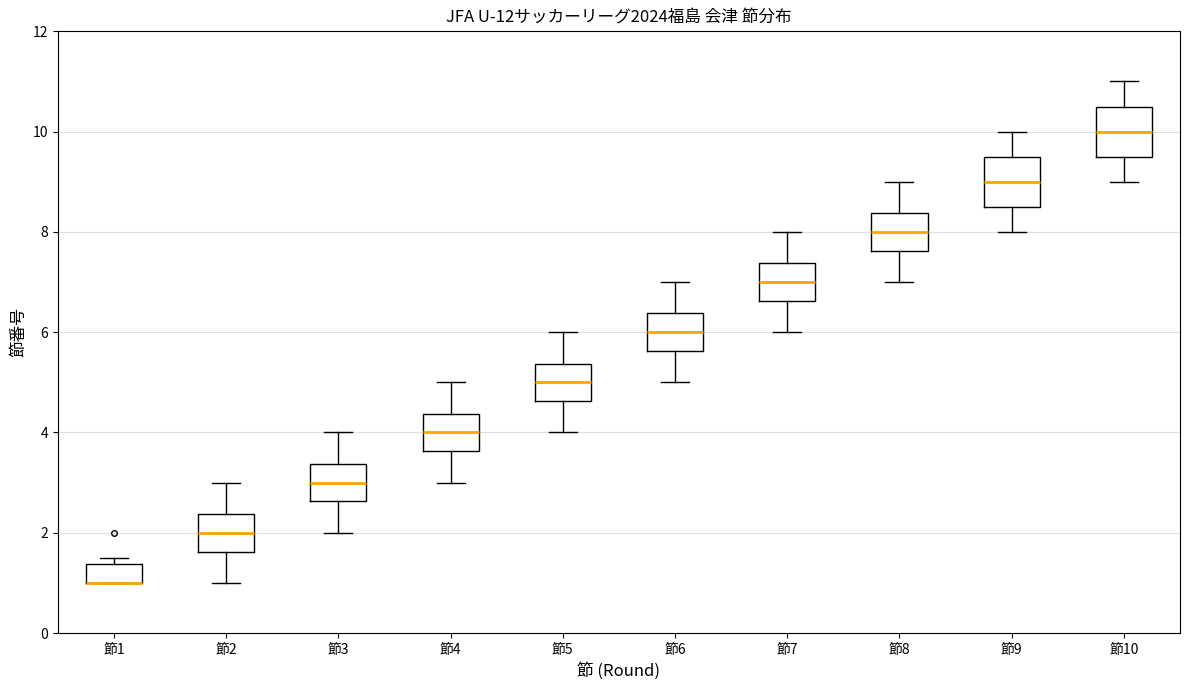

Reading left to right, transcribe this box plot: for each box, give where its median line is, the range the box spans, and where its two whiskers end, as read against the y-axis. The values are not printed on the chart, so give them approximately, as read against the axis.

節1: median 1.0 (drawn on the box's lower edge), box 1.0 to 1.4, whiskers 1.0 to 1.6
節2: median 2.0, box 1.6 to 2.4, whiskers 1.0 to 3.0
節3: median 3.0, box 2.6 to 3.4, whiskers 2.0 to 4.0
節4: median 4.0, box 3.6 to 4.4, whiskers 3.0 to 5.0
節5: median 5.0, box 4.6 to 5.4, whiskers 4.0 to 6.0
節6: median 6.0, box 5.6 to 6.4, whiskers 5.0 to 7.0
節7: median 7.0, box 6.6 to 7.4, whiskers 6.0 to 8.0
節8: median 8.0, box 7.6 to 8.4, whiskers 7.0 to 9.0
節9: median 9.0, box 8.6 to 9.6, whiskers 8.0 to 10.0
節10: median 10.0, box 9.6 to 10.6, whiskers 9.0 to 11.0